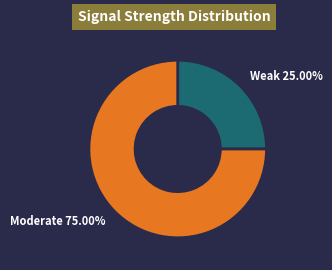

Is there a majority slice in this chart?

Yes